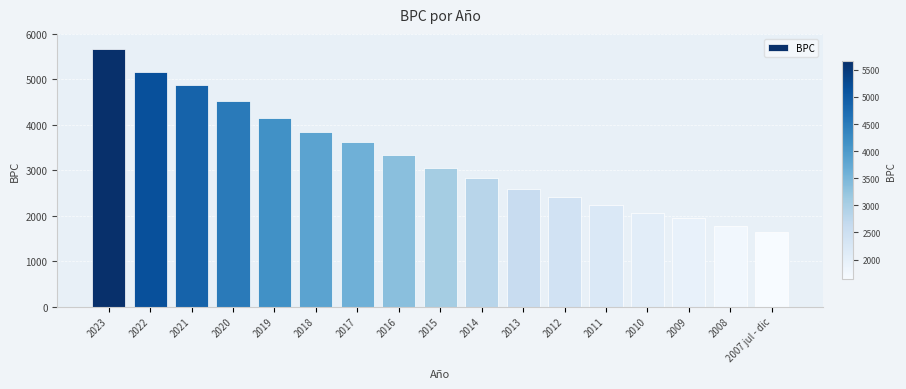

Reading left to right, transcribe all the data shown in this chart.

5660	5164	4870	4519	4154	3848	3611	3340	3052	2819	2598	2417	2226	2061	1944	1775	1636